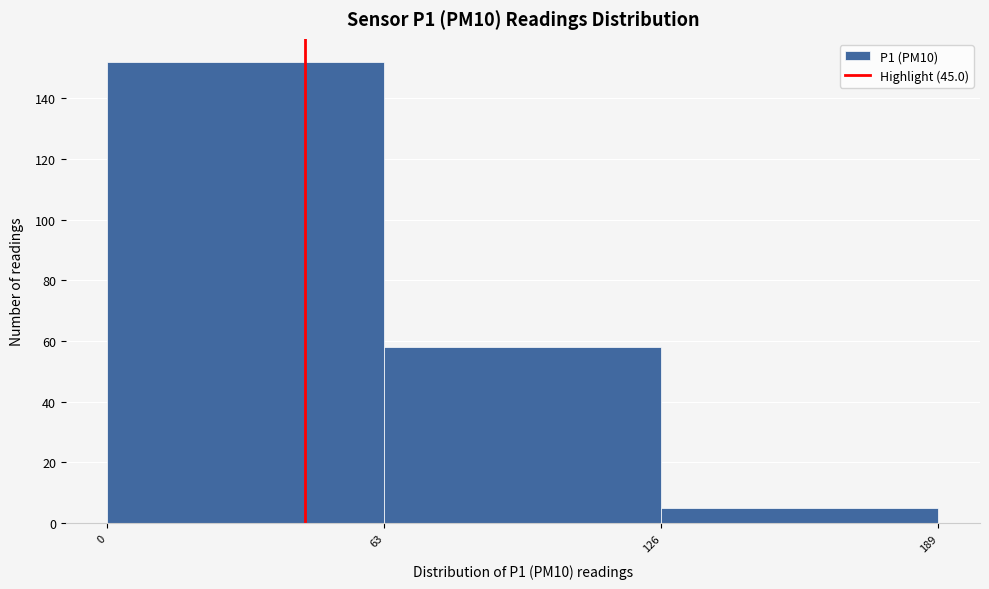

Over which range of the x-axis is the bar tallest?

0 to 63